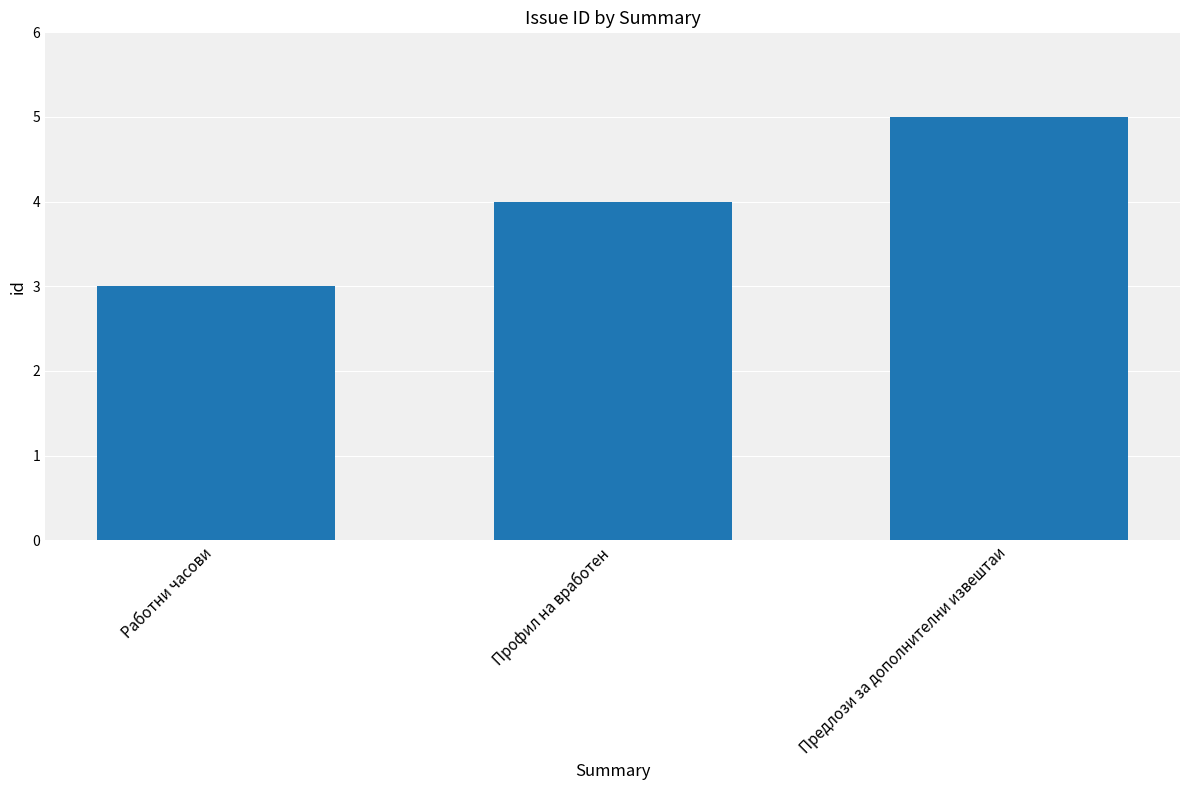

Are the bars grouped side by side (vs. stacked)?

No